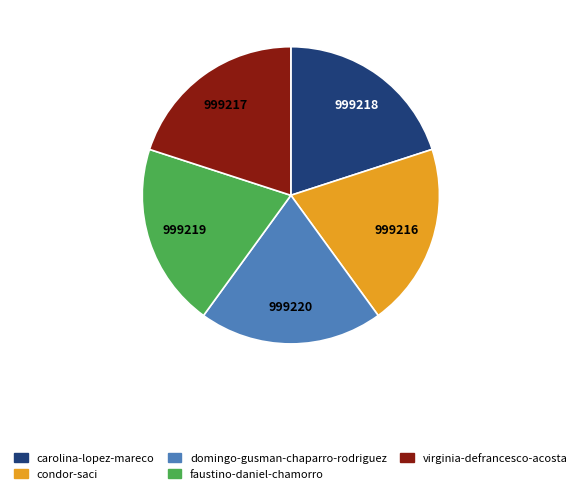

How many segments does this pie chart have?

5